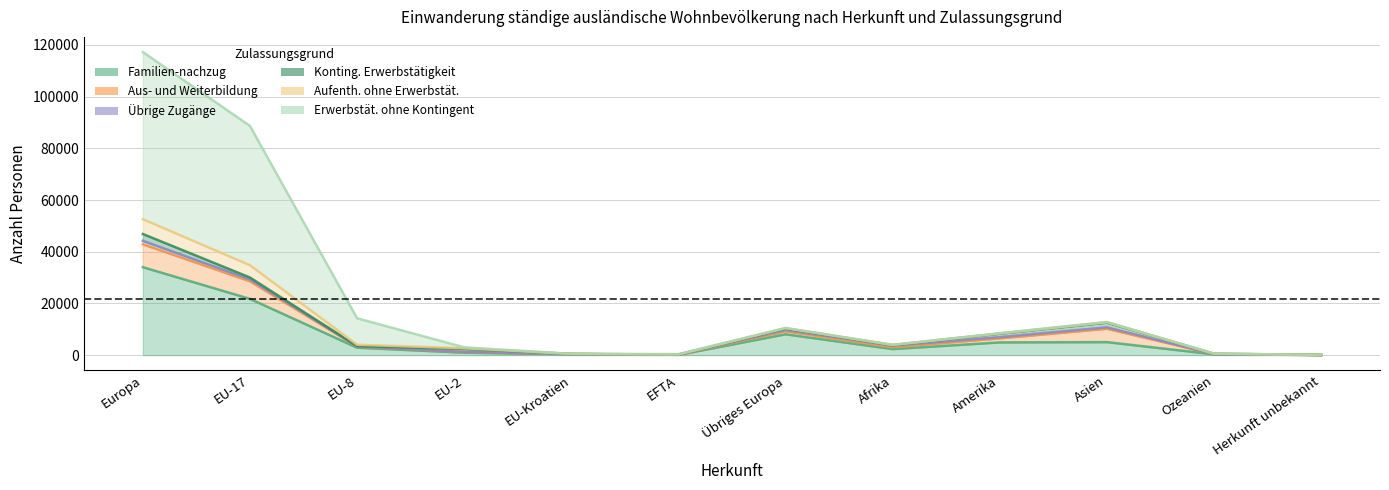

List the labels in order of Erwerbstät. ohne Kontingent value, largest first.

Europa, EU-17, EU-8, EU-2, EFTA, Amerika, Asien, Übriges Europa, Afrika, EU-Kroatien, Ozeanien, Herkunft unbekannt